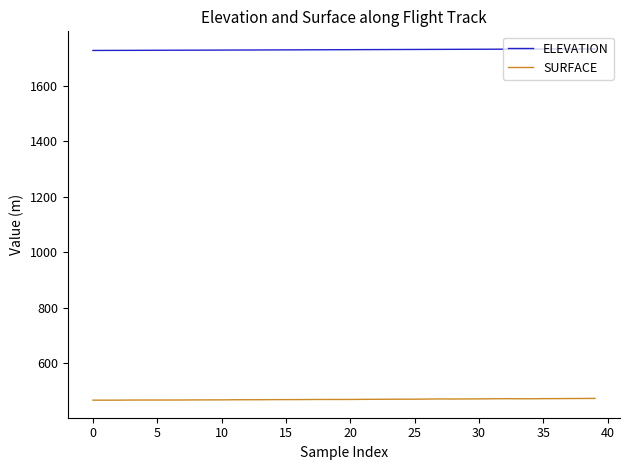

Which series has the largest total across all categories?

ELEVATION